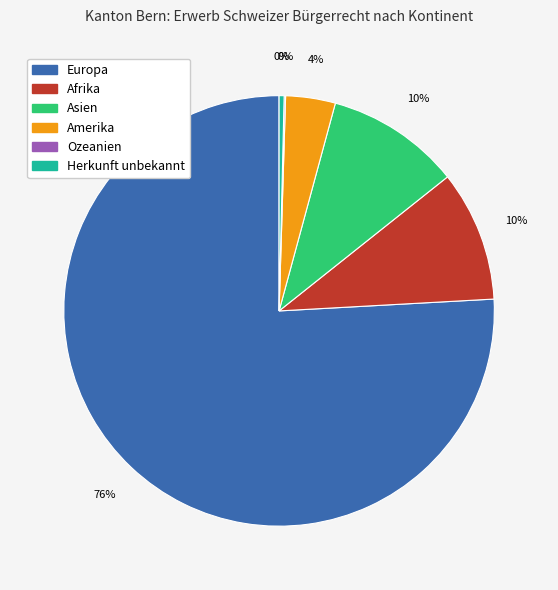

Does Afrika account for over 50% of the chart?

No